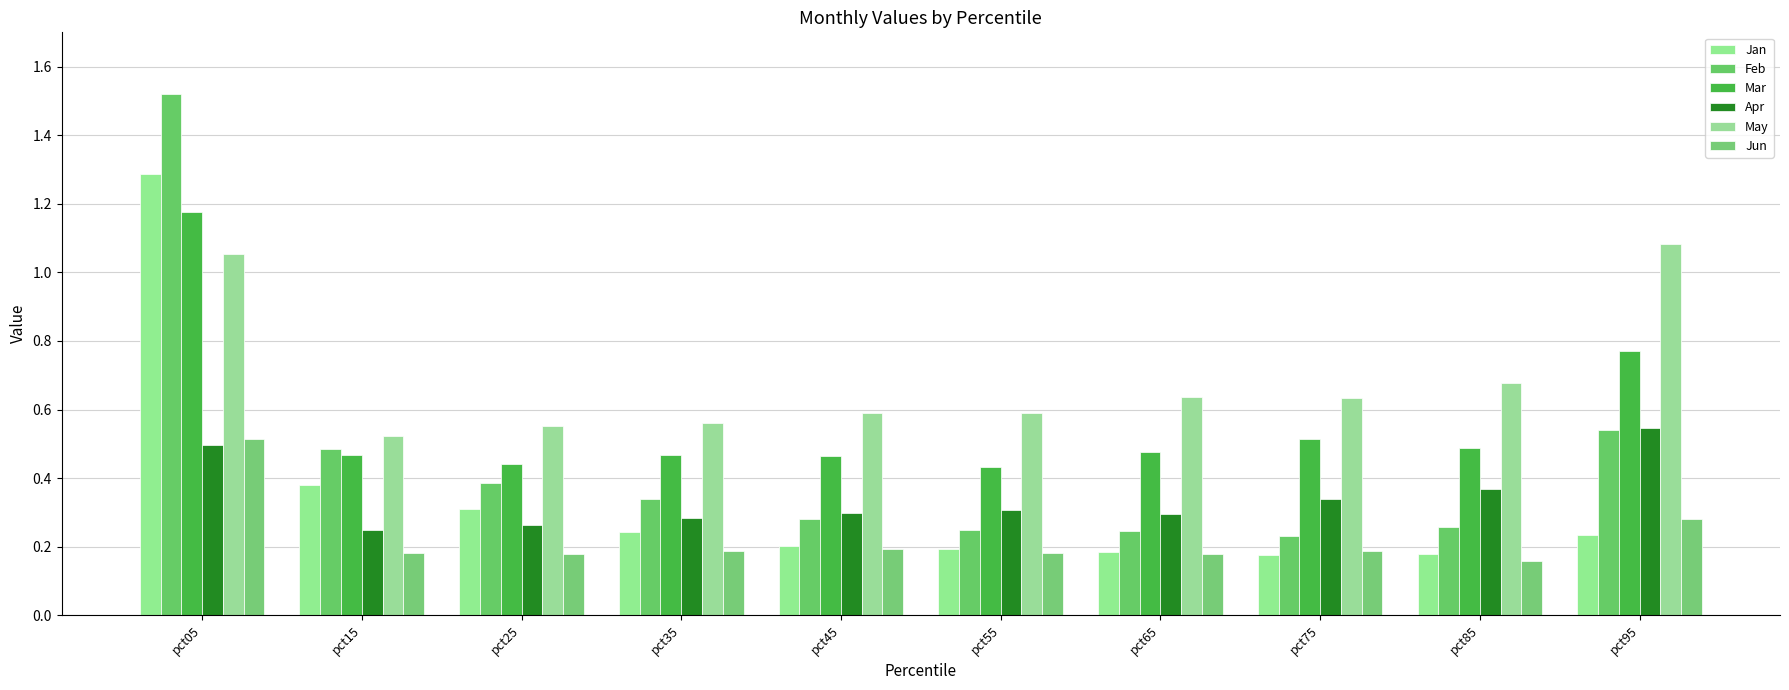

What is the minimum value for May?

0.5